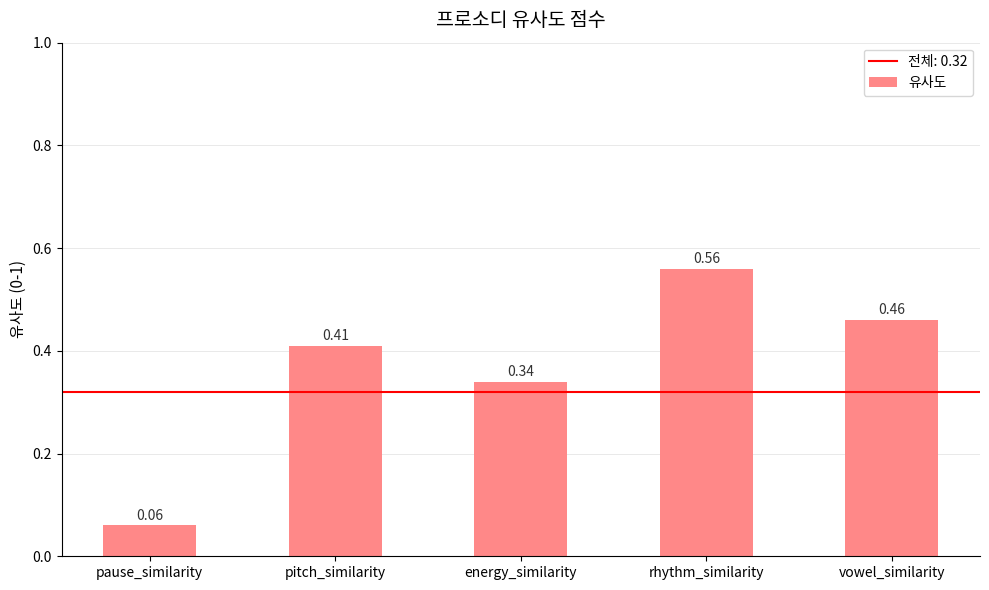

What is the change in value from energy_similarity to vowel_similarity?

+0.1